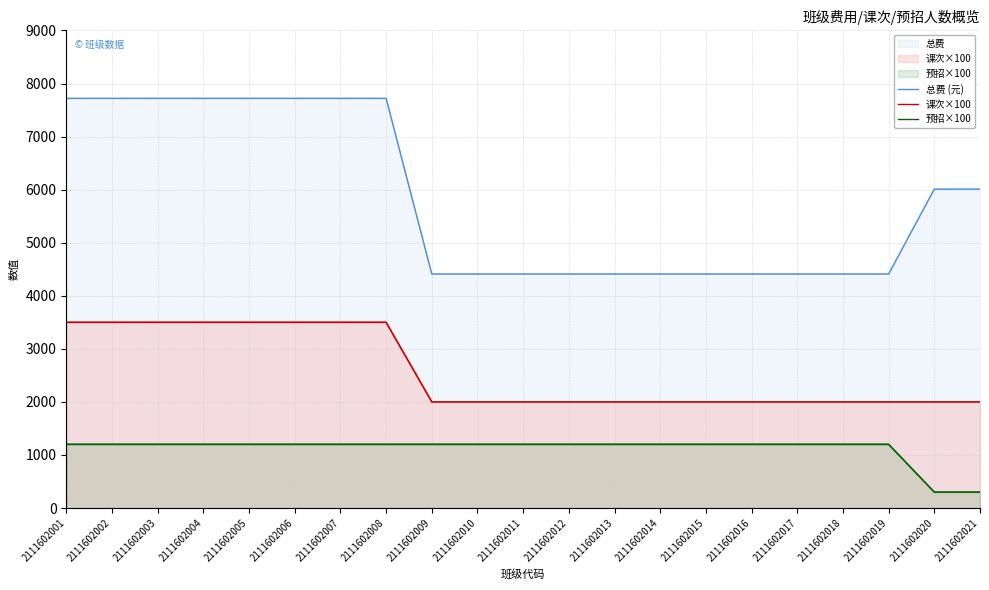

True or false: 总费 (元) and 预招×100 intersect in this chart.

False